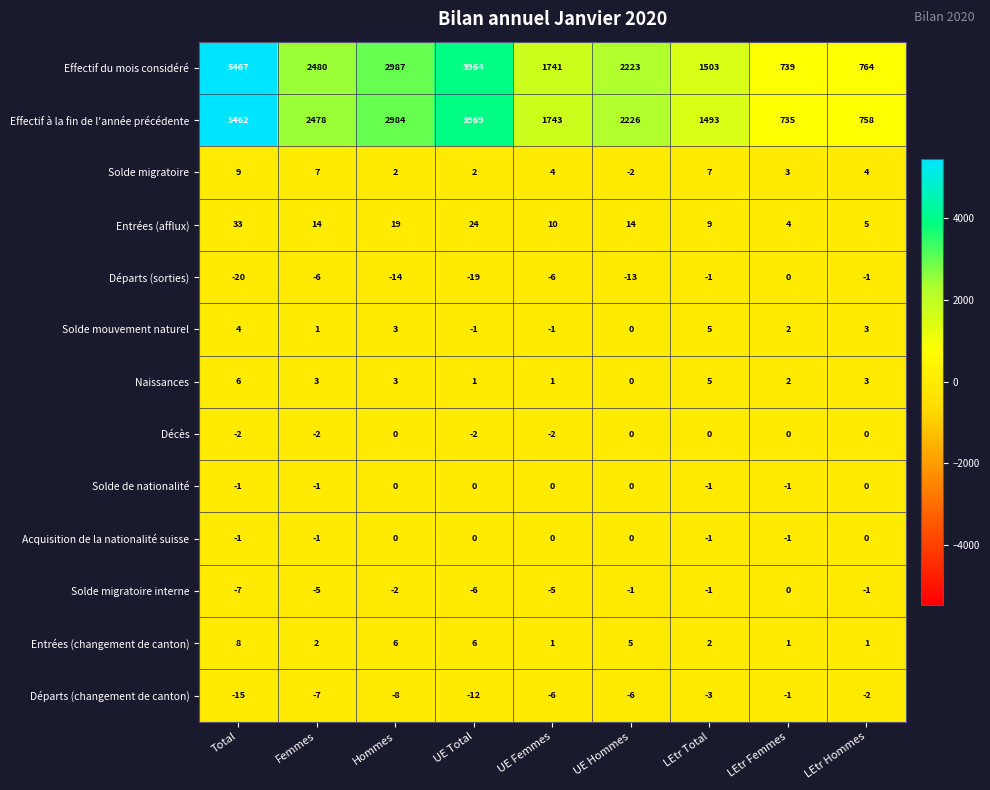

At which label does Départs (sorties) first exceed -6?

LEtr Total